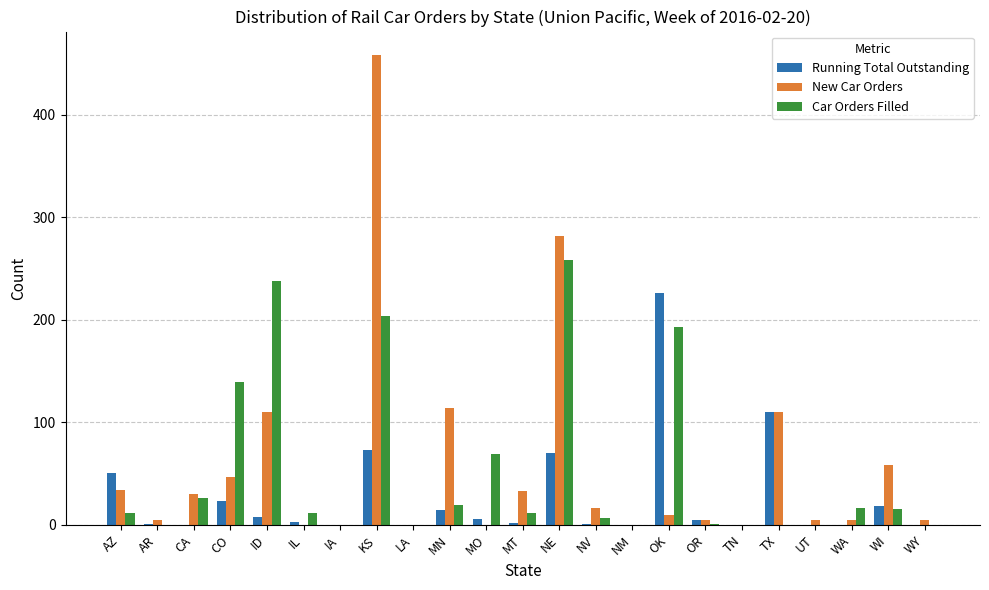

What is the sum of all New Car Orders values?

1327